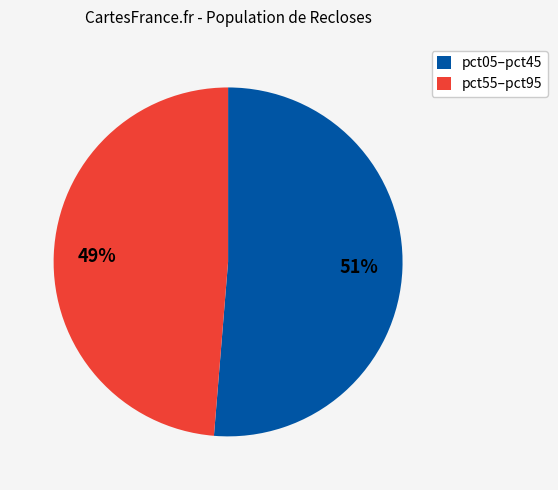

Combined, do pct55–pct95 and pct05–pct45 account for over 50%?

Yes